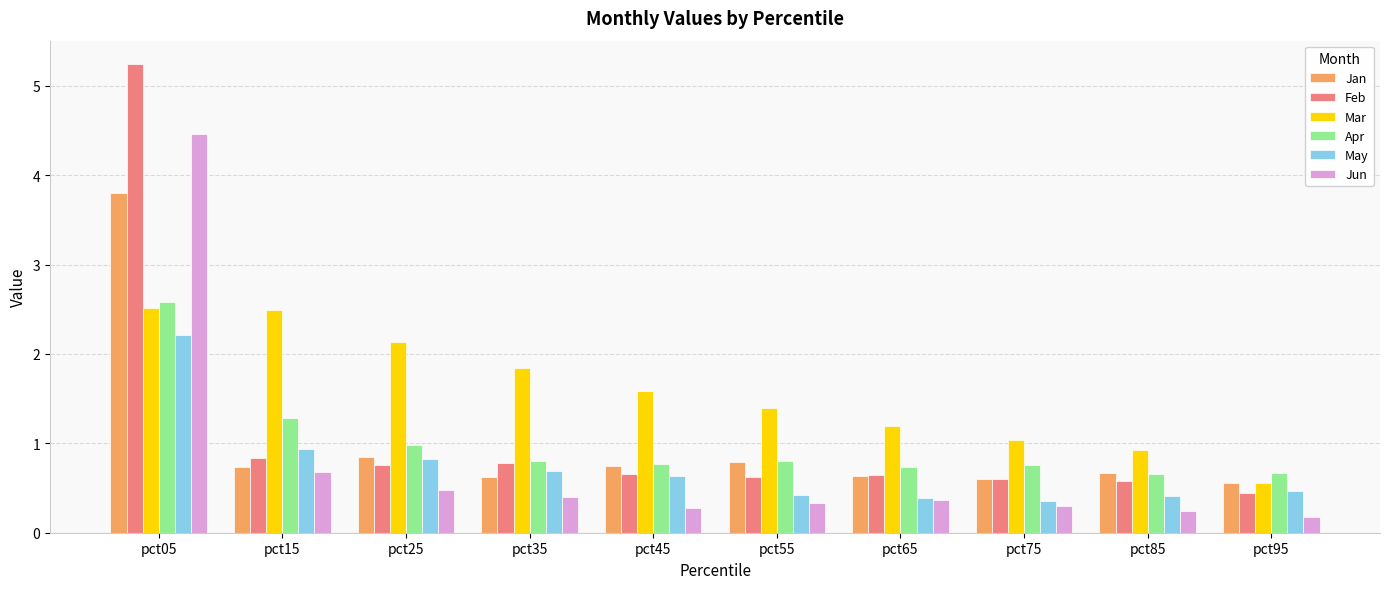

True or false: Feb has a value of 0.4 at pct95.

True